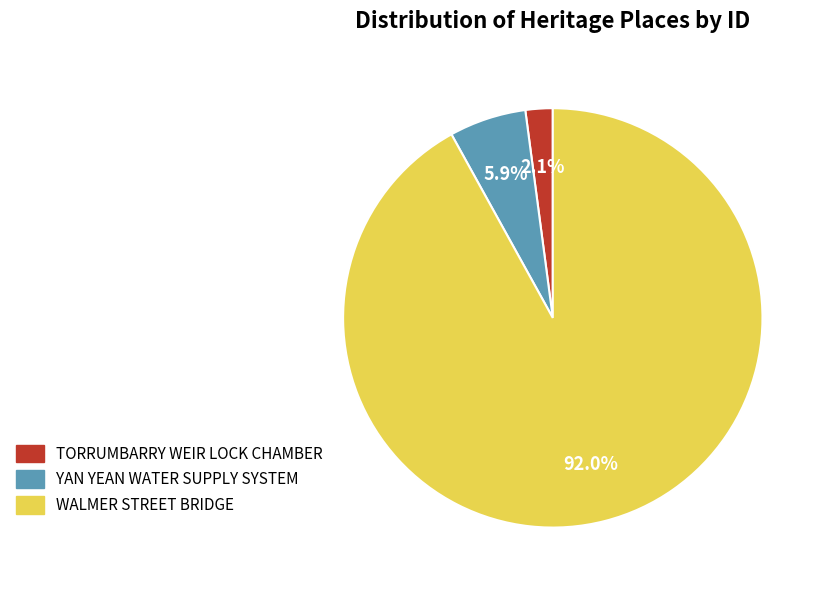

How many segments does this pie chart have?

3